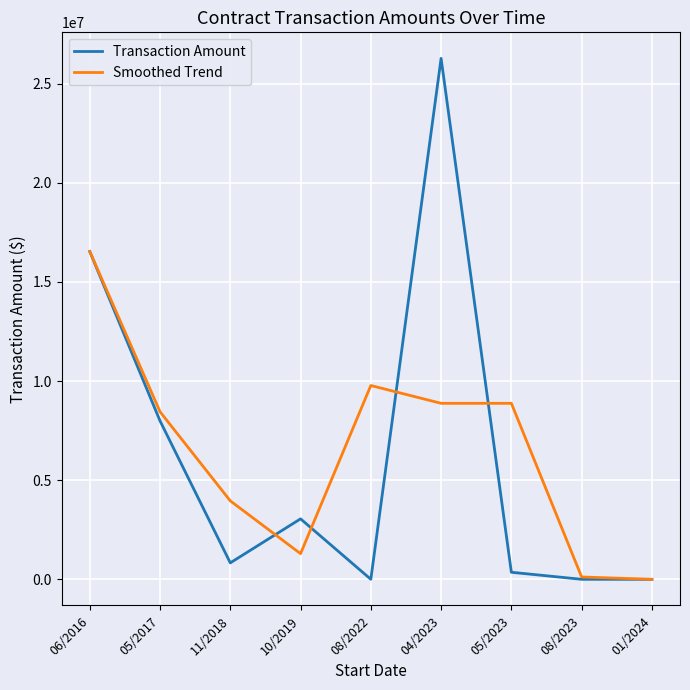

How many interior local peaks does the Transaction Amount series have?

2